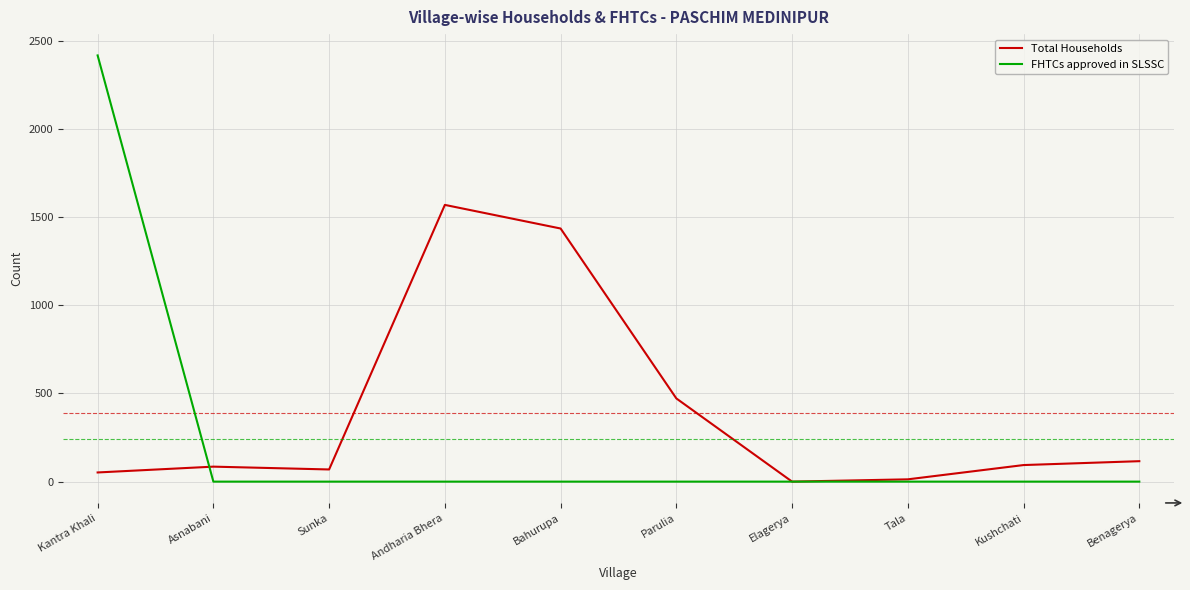

Where does the Total Households series first go above 94?

Andharia Bhera